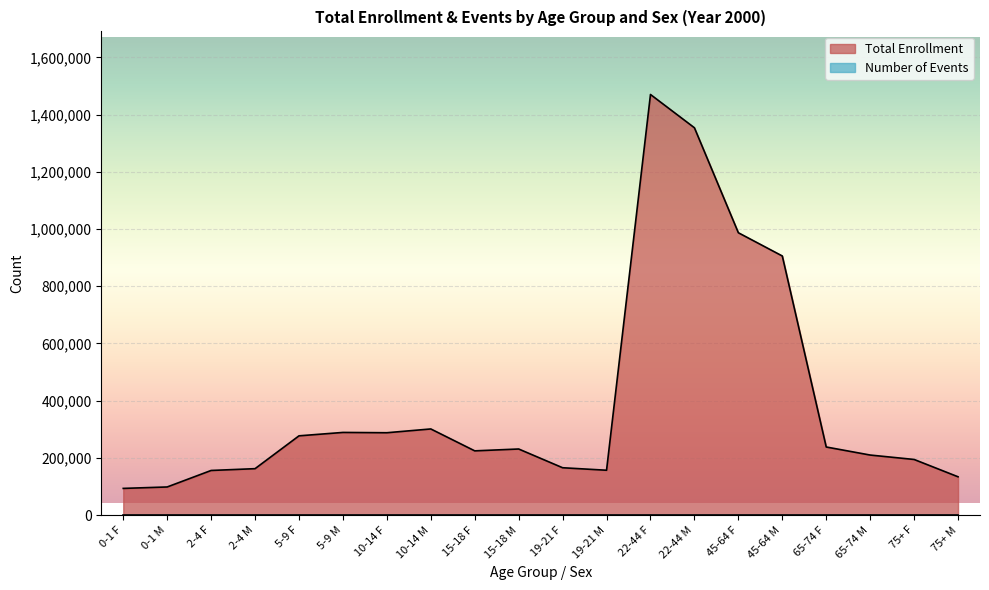

What is the average value?

396794